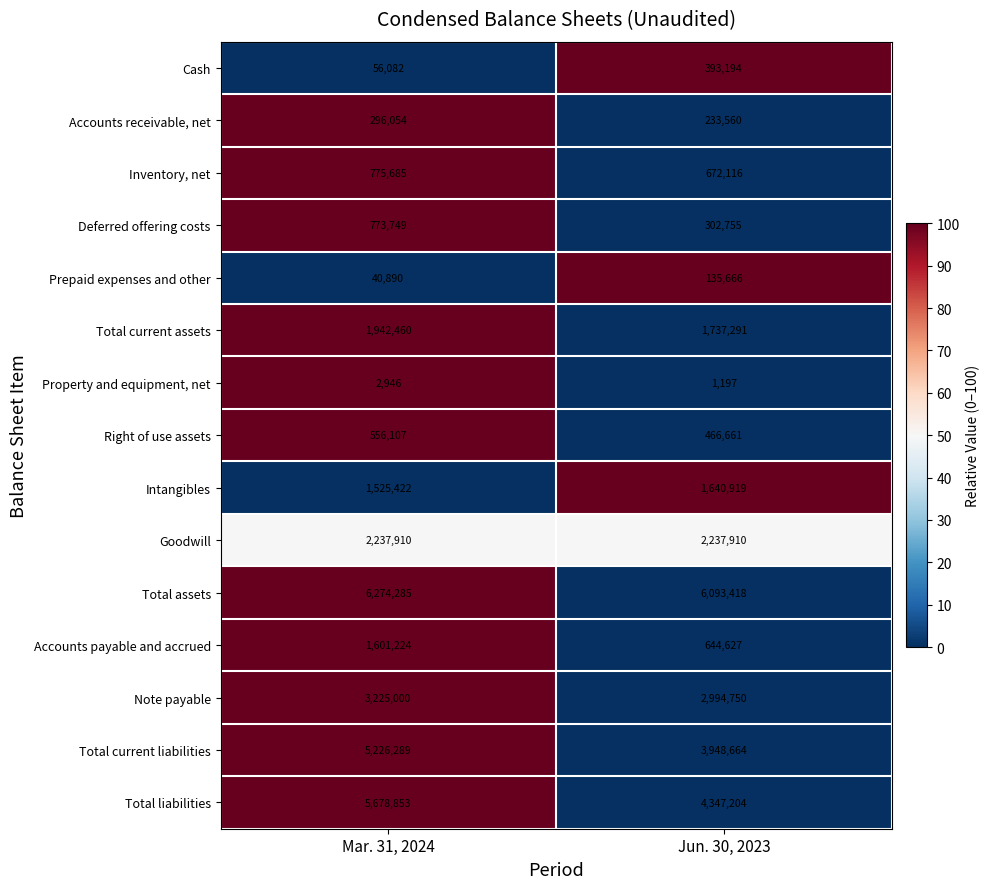

The Total liabilities series shows 2528606 at Mar. 31, 2024. True or false?

False